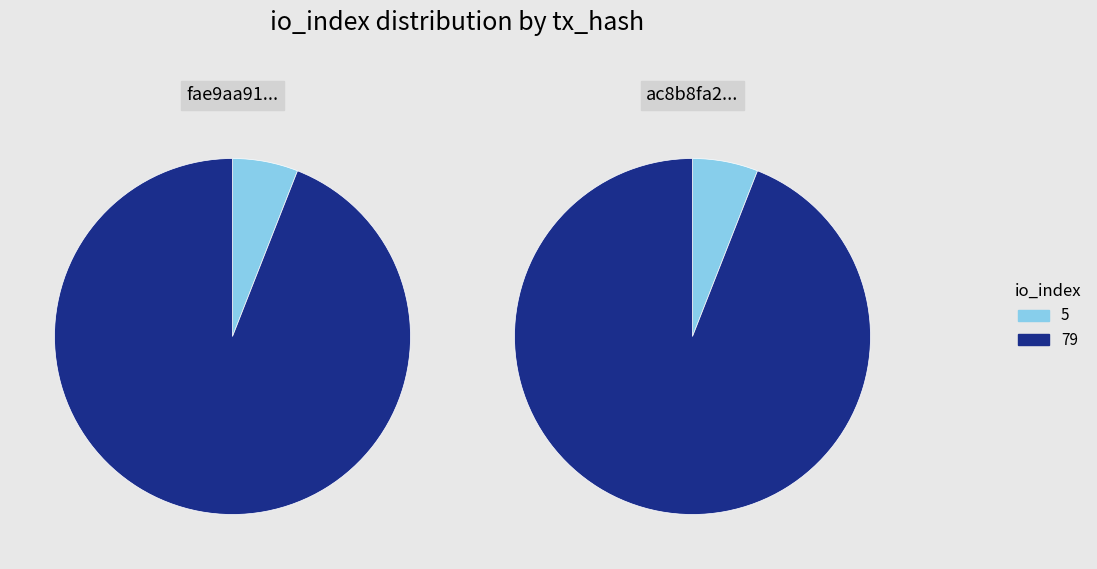

To the nearest percent, what portion does io_index=79 represent?

94%